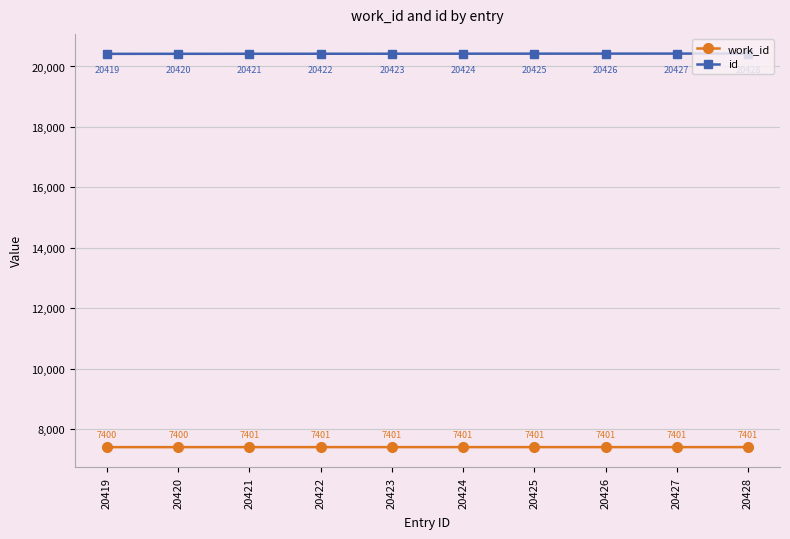

How many work_id values are between 7401 and 7402?

8